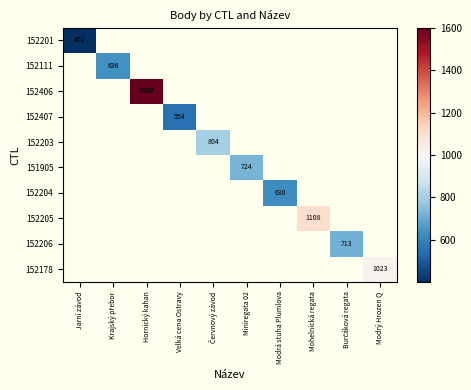

Is the value of 152201 at Burčáková regata greater than the value of 152111 at Velká cena Ostravy?

No